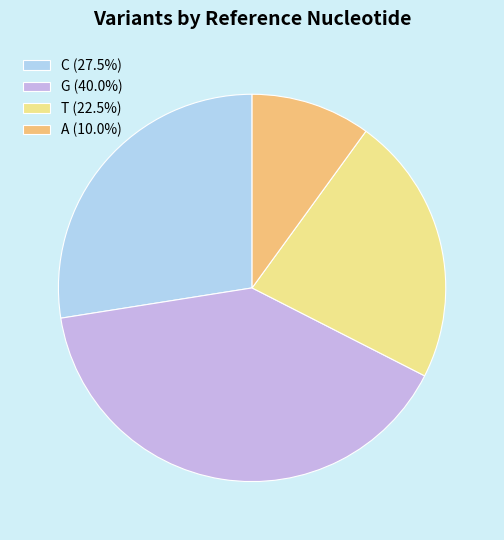

Is the sum of T (22.5%) and A (10.0%) greater than half?

No